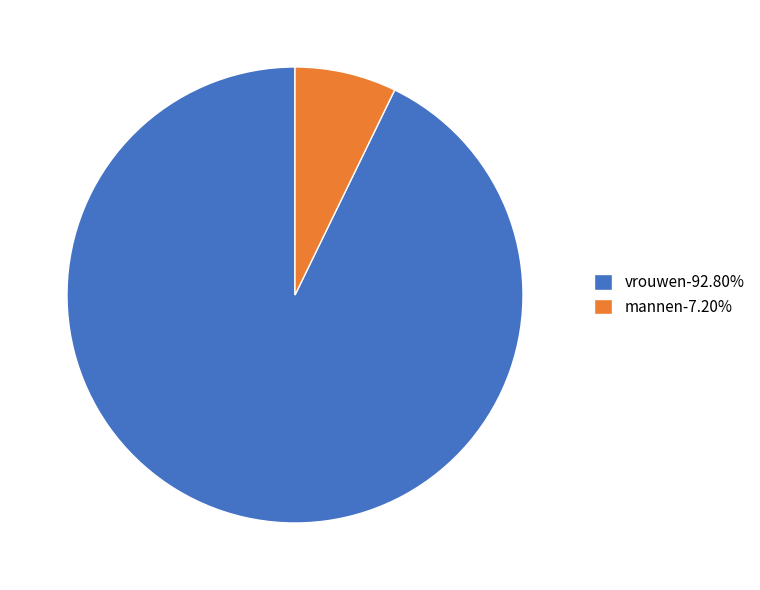

Rank the categories by value from lowest to highest.

mannen, vrouwen